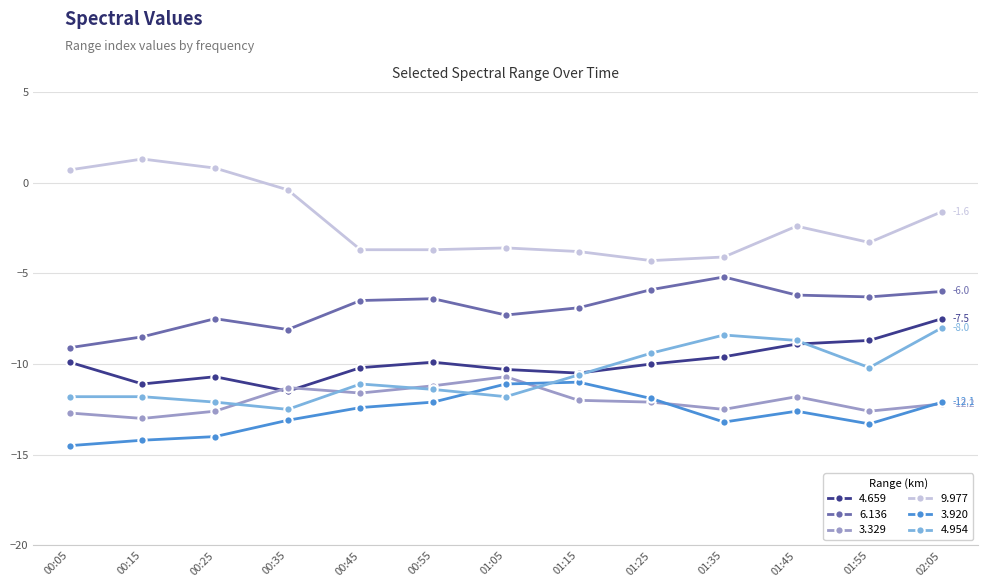

Rank the series by their maximum value, from lowest to highest.

3.920, 3.329, 4.954, 4.659, 6.136, 9.977